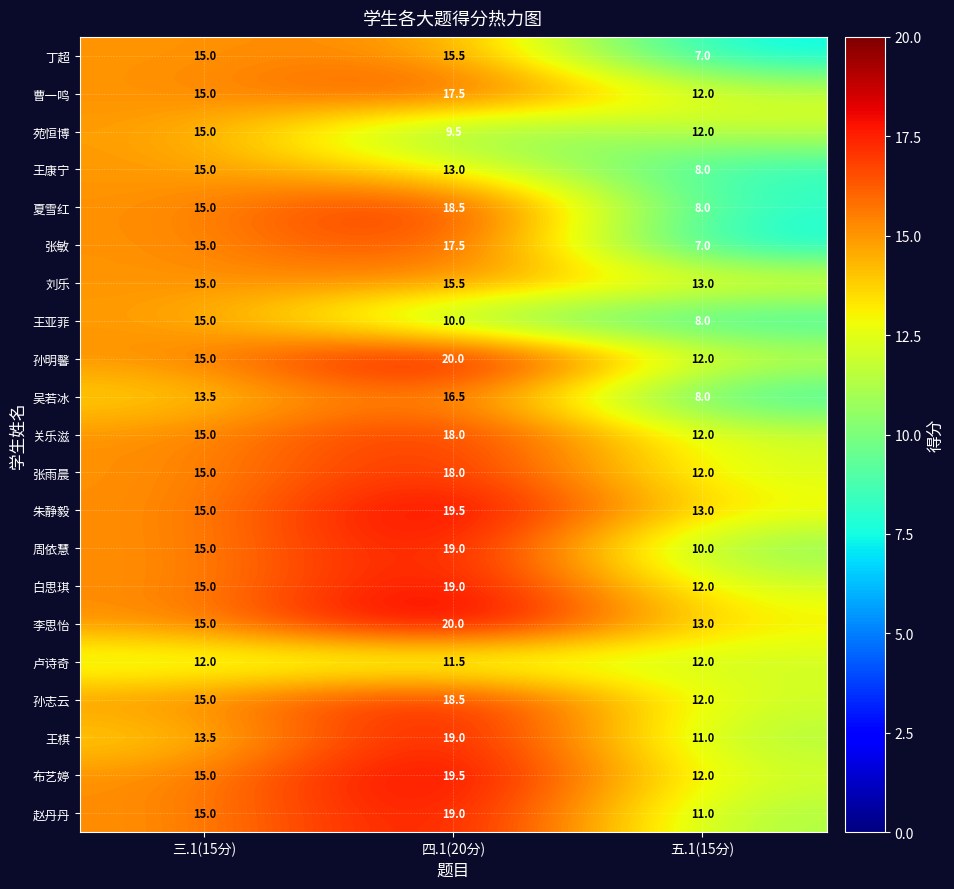

Where is 孙明馨 nearest to the value 16?

三.1(15分)